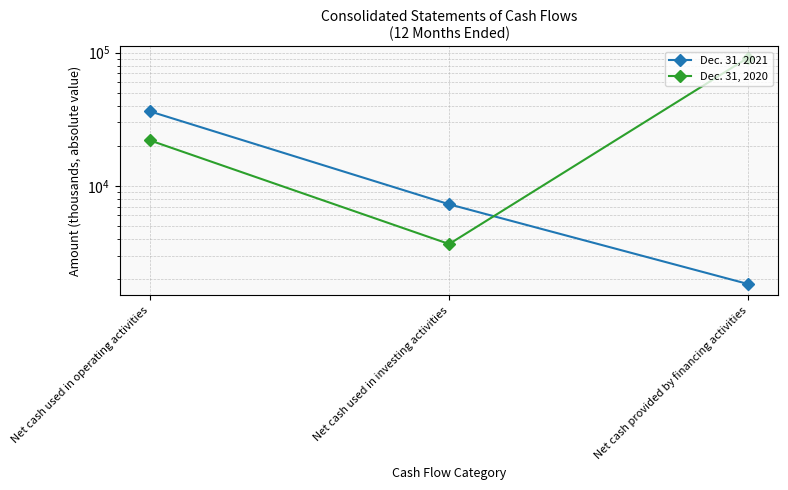

Which series has the largest total across all categories?

Dec. 31, 2020